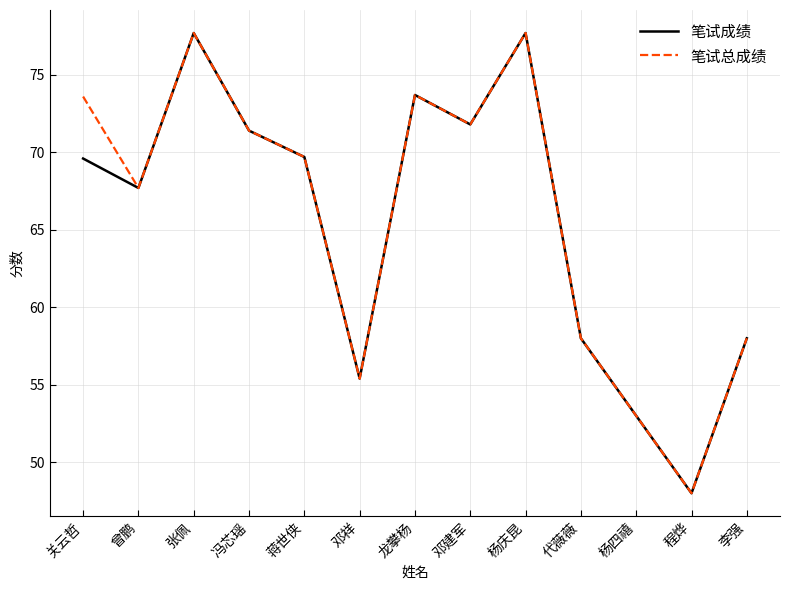

What is the total value across all series at 曾鹏?

135.4